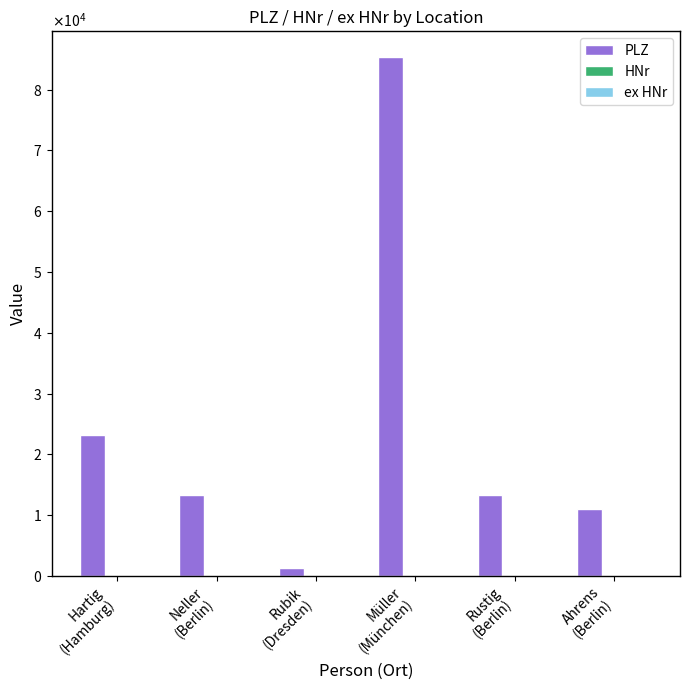

Which series has the largest total across all categories?

PLZ